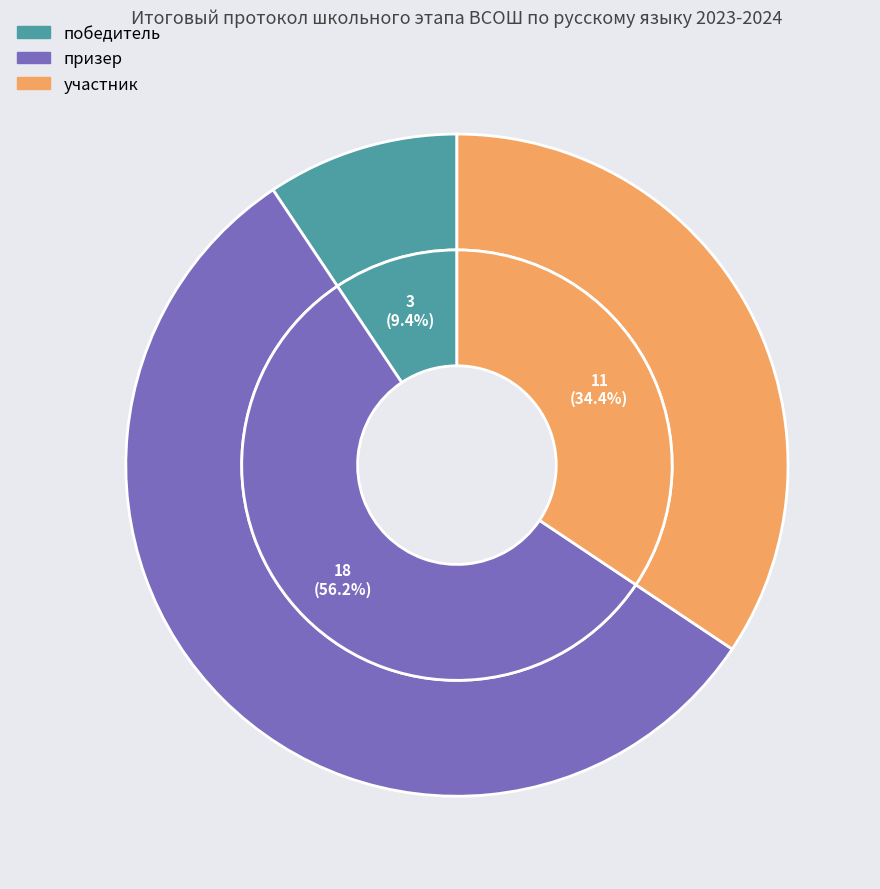

How much of the chart is everything except победитель?

90.6%